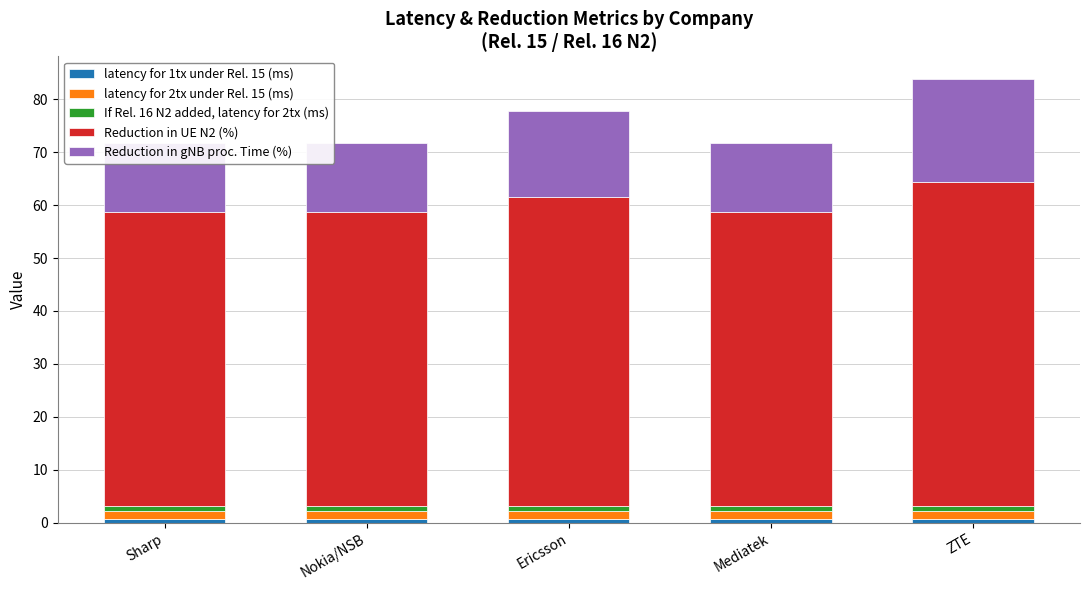

What is the minimum value for Reduction in UE N2 (%)?

55.6